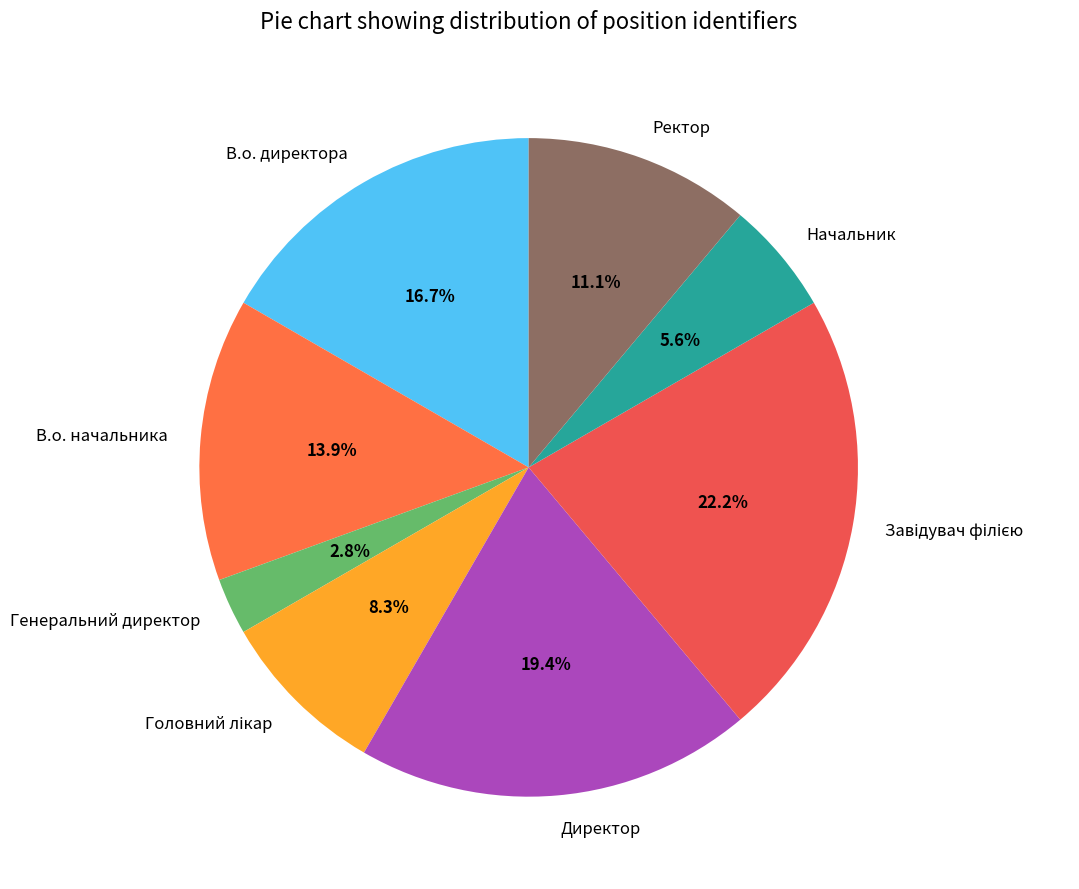

Do В.о. начальника and Начальник together represent more than half of the pie?

No